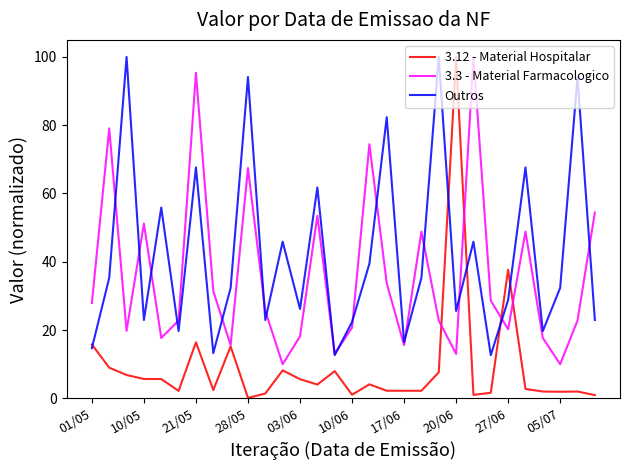

What is the sum of all Outros values?

1270.9